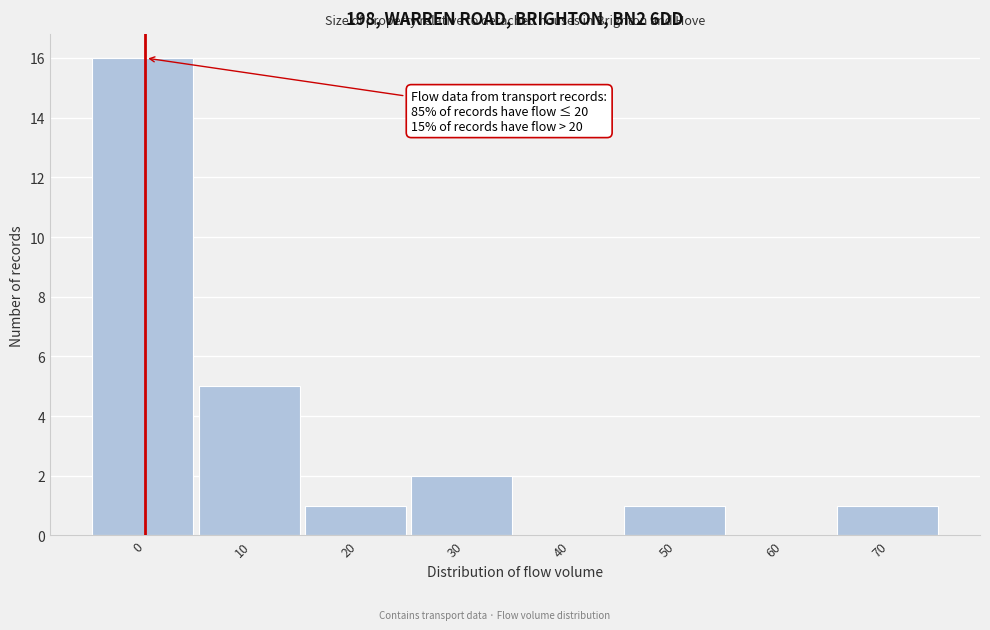

Reading right to left, extract all data points from this chart.

70=1	60=0	50=1	40=0	30=2	20=1	10=5	0=16